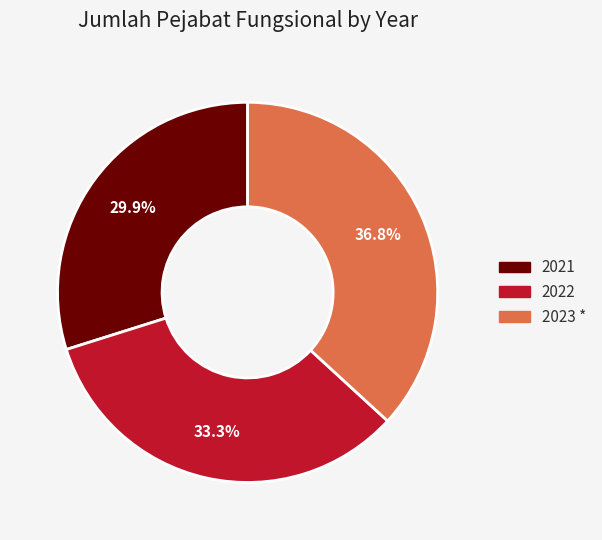

Which has a higher value, 2021 or 2023 *?

2023 *